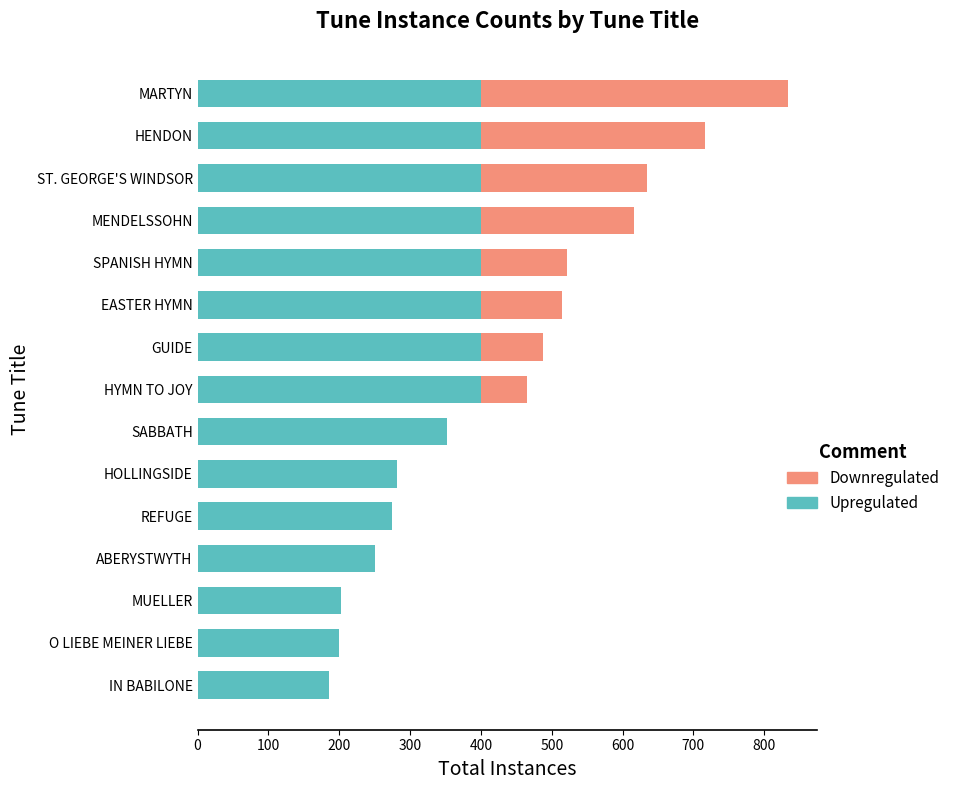

What is the sum of all Upregulated values?

4947